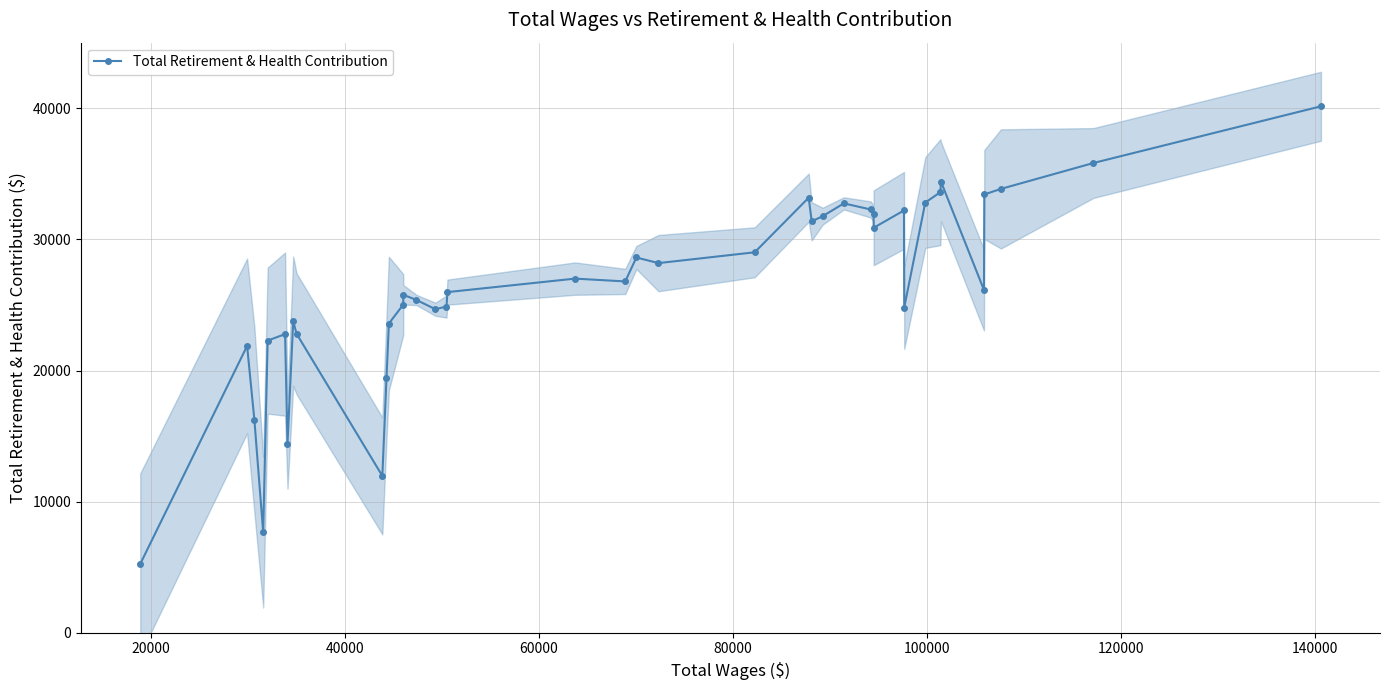

True or false: there are more than 2 points higher than both neighbors.

True